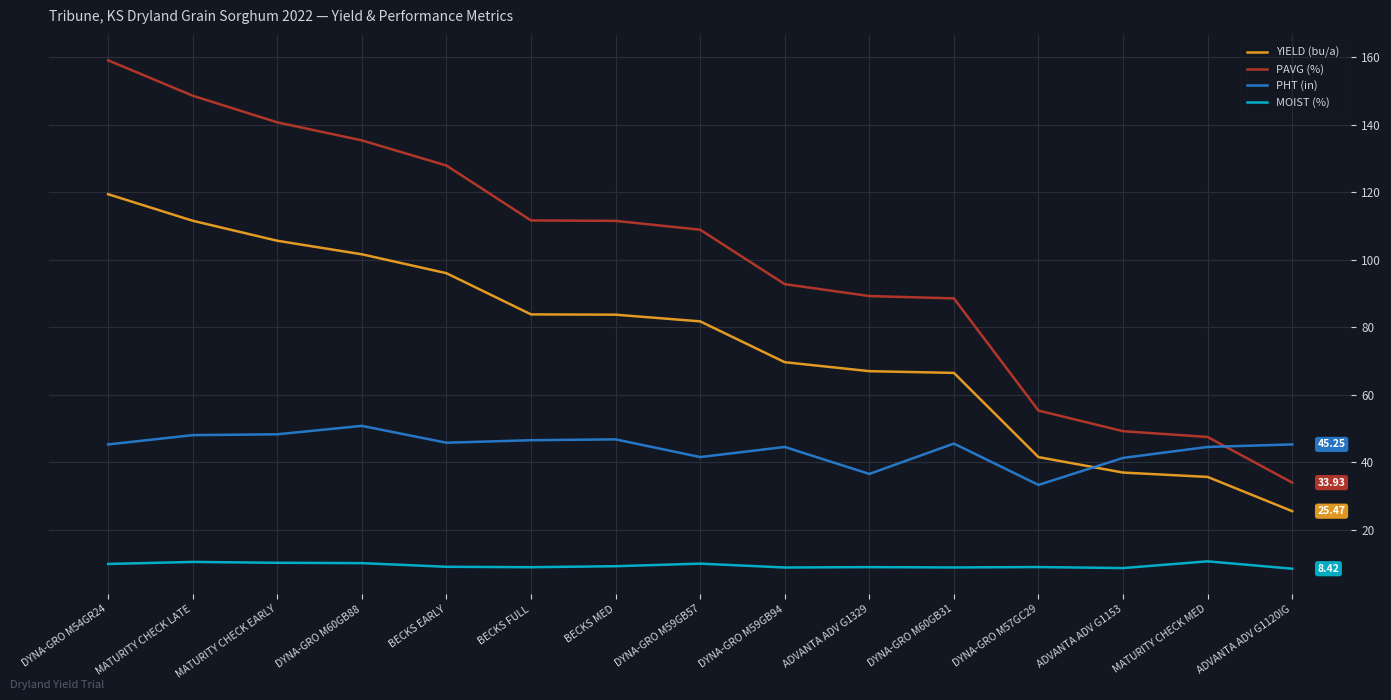

In MOIST (%), how many points are lower than both neighbors (excluding endpoints)?

4